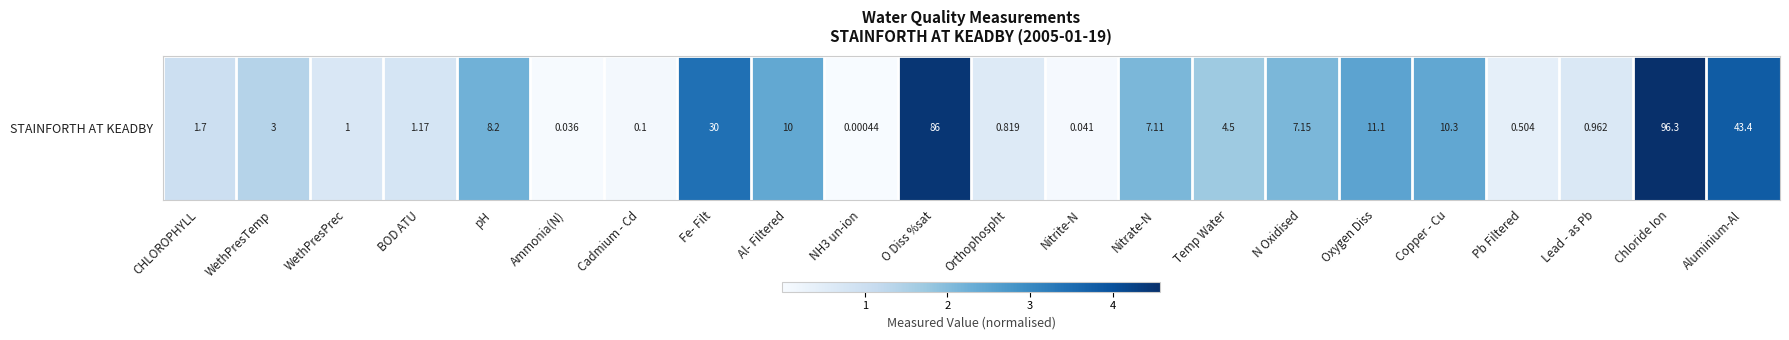

Reading right to left, what are all the values shown in this chart?

Aluminium-Al=3.8	Chloride Ion=4.6	Lead - as Pb=0.7	Pb Filtered=0.4	Copper - Cu=2.4	Oxygen Diss=2.5	N Oxidised=2.1	Temp Water=1.7	Nitrate-N=2.1	Nitrite-N=0.0	Orthophospht=0.6	O Diss %sat=4.5	NH3 un-ion=0.0	Al- Filtered=2.4	Fe- Filt=3.4	Cadmium - Cd=0.1	Ammonia(N)=0.0	pH=2.2	BOD ATU=0.8	WethPresPrec=0.7	WethPresTemp=1.4	CHLOROPHYLL=1.0